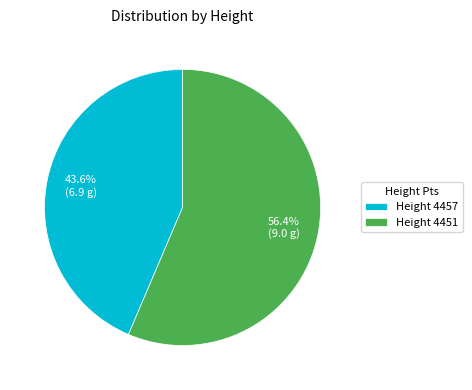

Does any single category account for the majority?

Yes